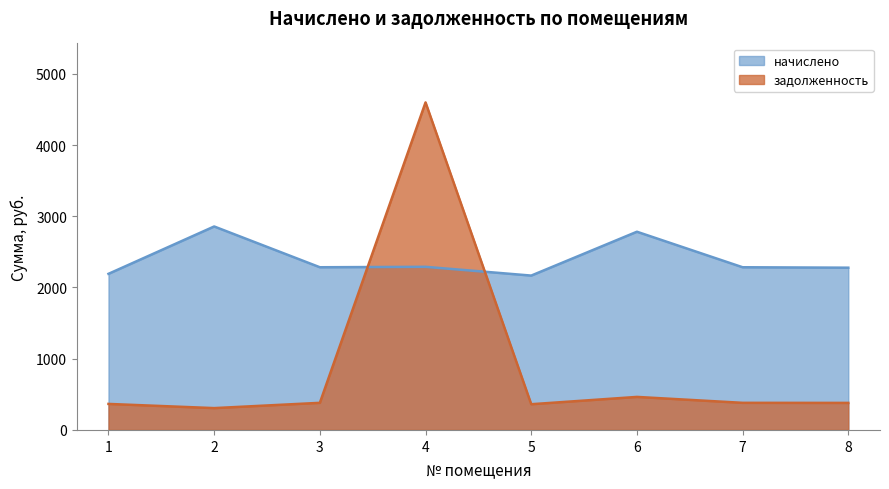

Rank the series by their average value, from lowest to highest.

задолженность, начислено